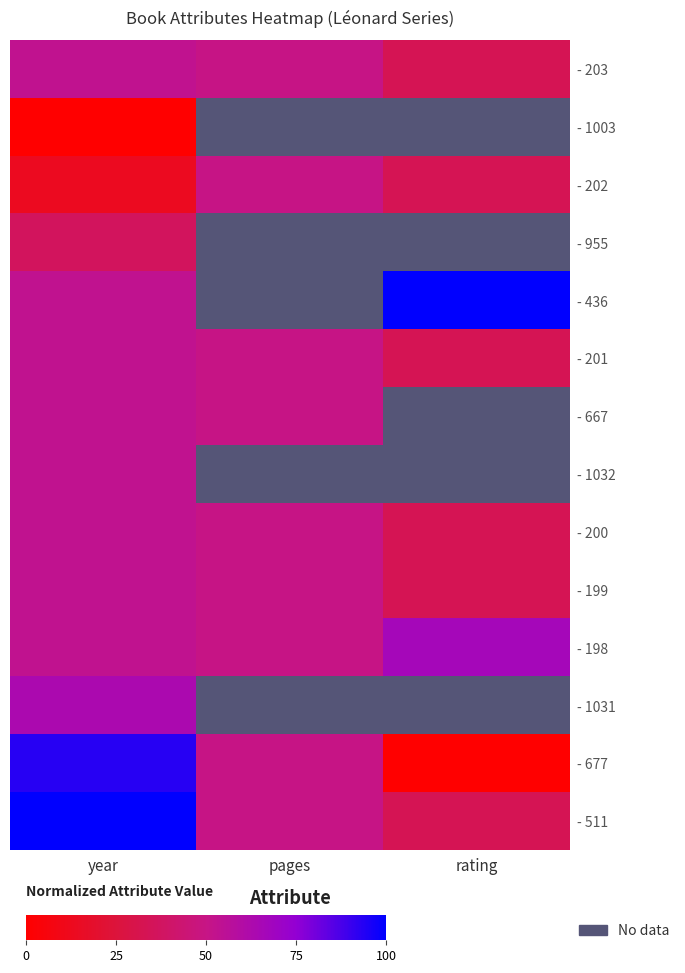

Is it true that - 1031 equals 63.3 at year?

True